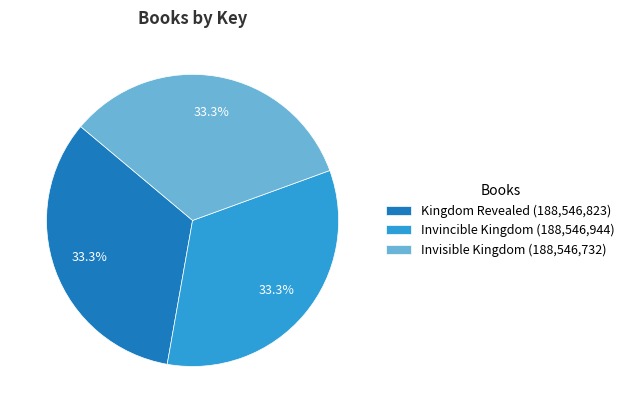

Count the number of slices in the pie.

3